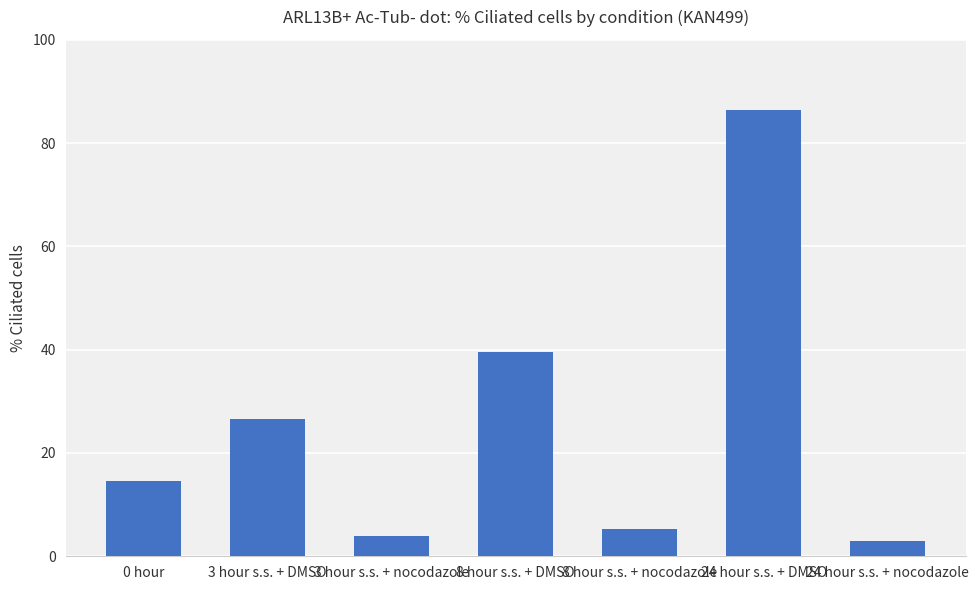

What is the label of the 6th bar from the right?

3 hour s.s. + DMSO